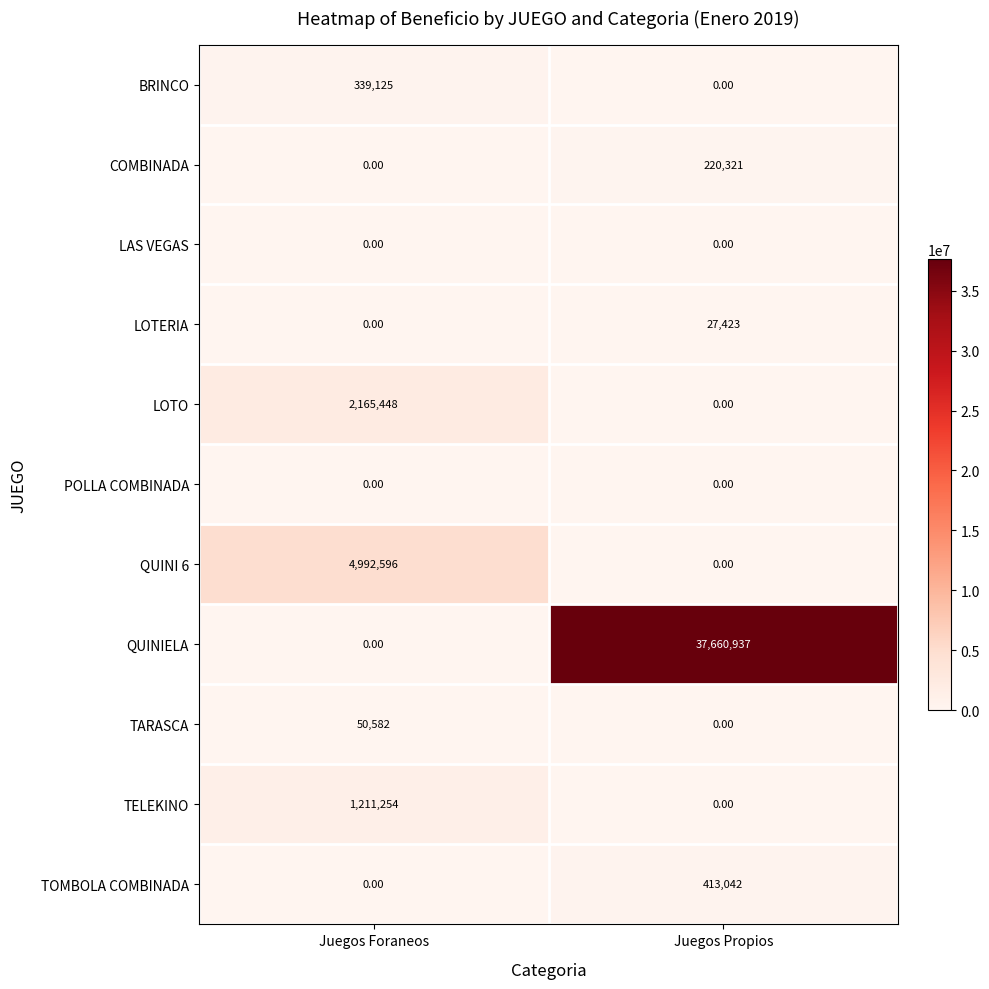

Rank the categories by COMBINADA value from highest to lowest.

Juegos Propios, Juegos Foraneos